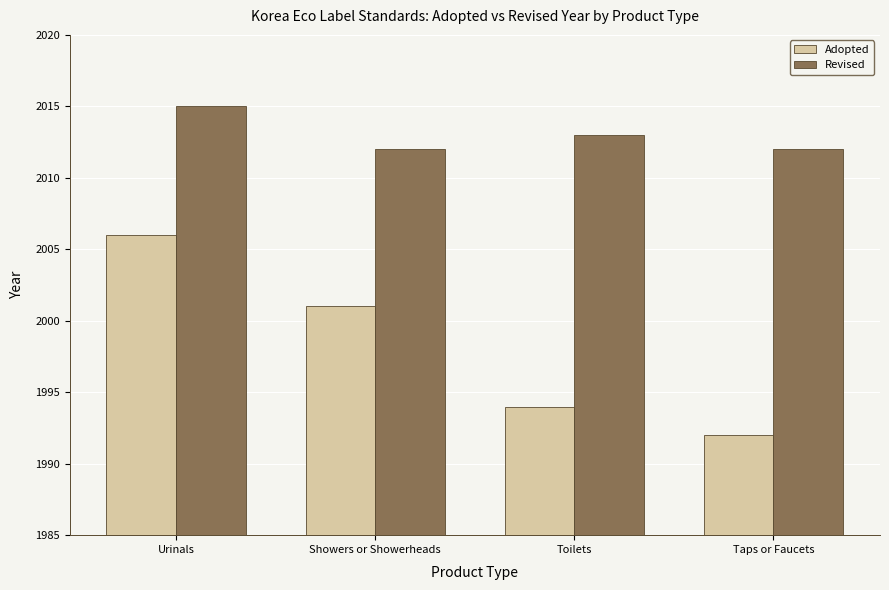

What are all the series names shown in the legend?

Adopted, Revised